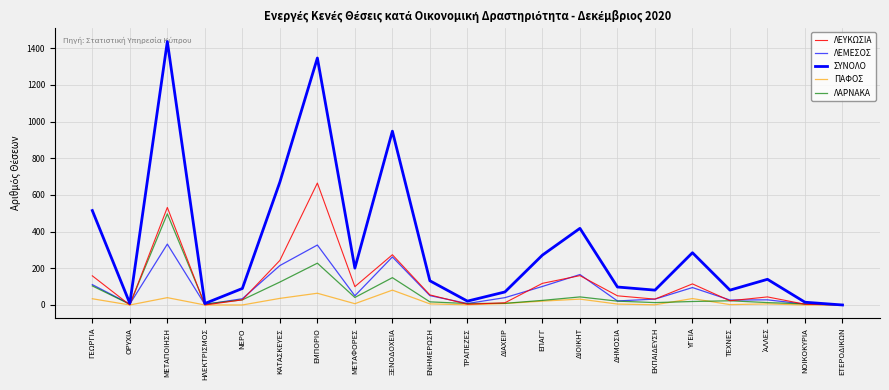

Which has a higher value, ΔΗΜΟΣΙΑ or ΕΚΠΑΙΔΕΥΣΗ?

ΔΗΜΟΣΙΑ